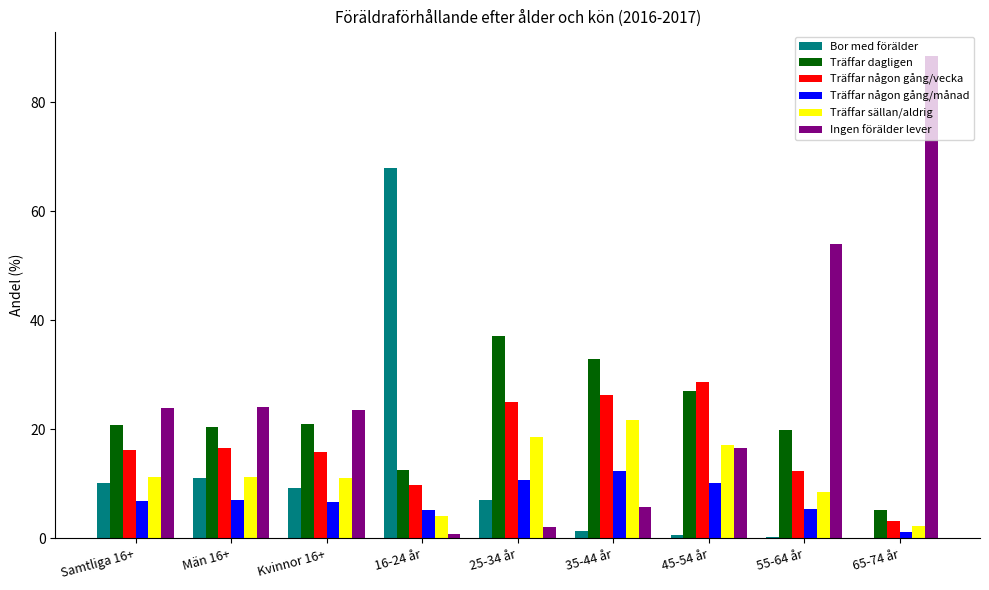

The value of Ingen förälder lever at Män 16+ is 12.0. True or false?

False